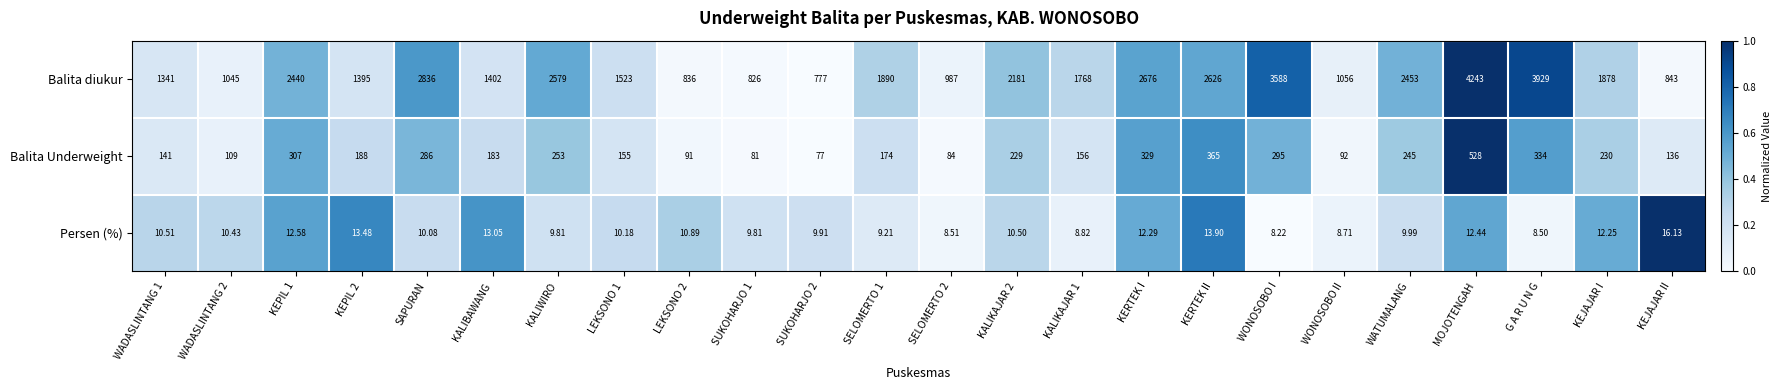

Which series has the largest range (max minus min)?

Balita diukur